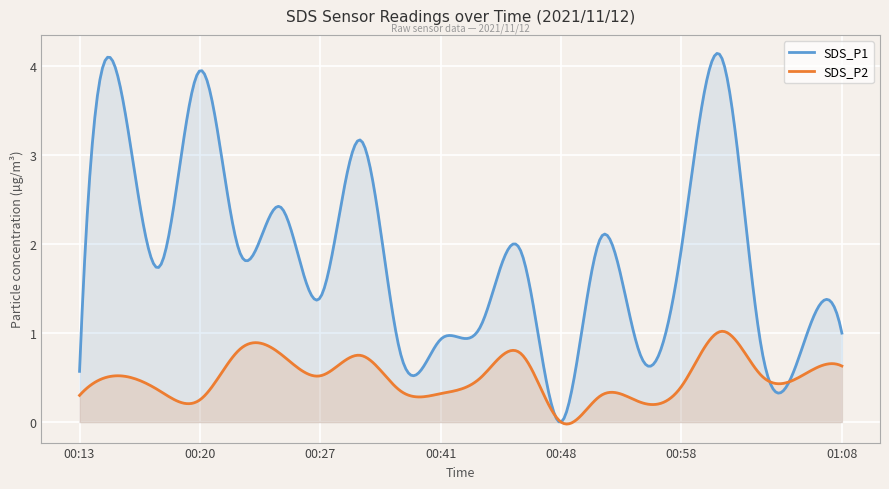

Which series has the widest spread of values?

SDS_P1